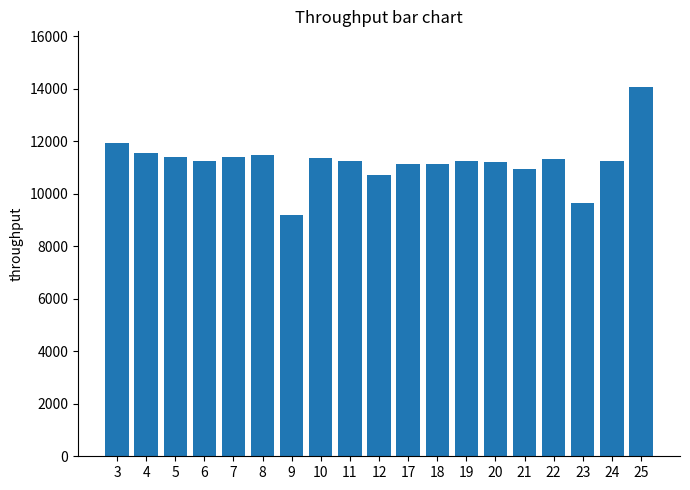

The chart shows a value of 17338 at 10. True or false?

False